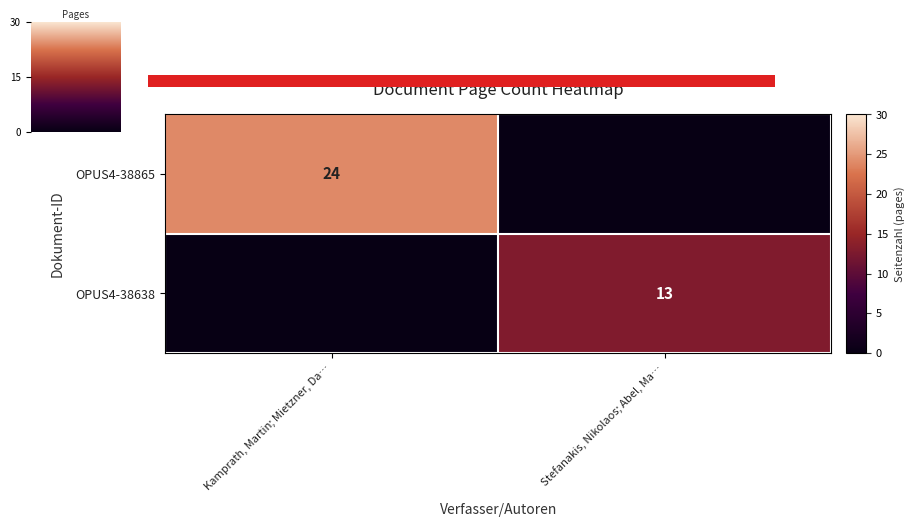

Which has a higher value, Stefanakis, Nikolaos; Abel, Ma… or Kamprath, Martin; Mietzner, Da…?

Kamprath, Martin; Mietzner, Da…